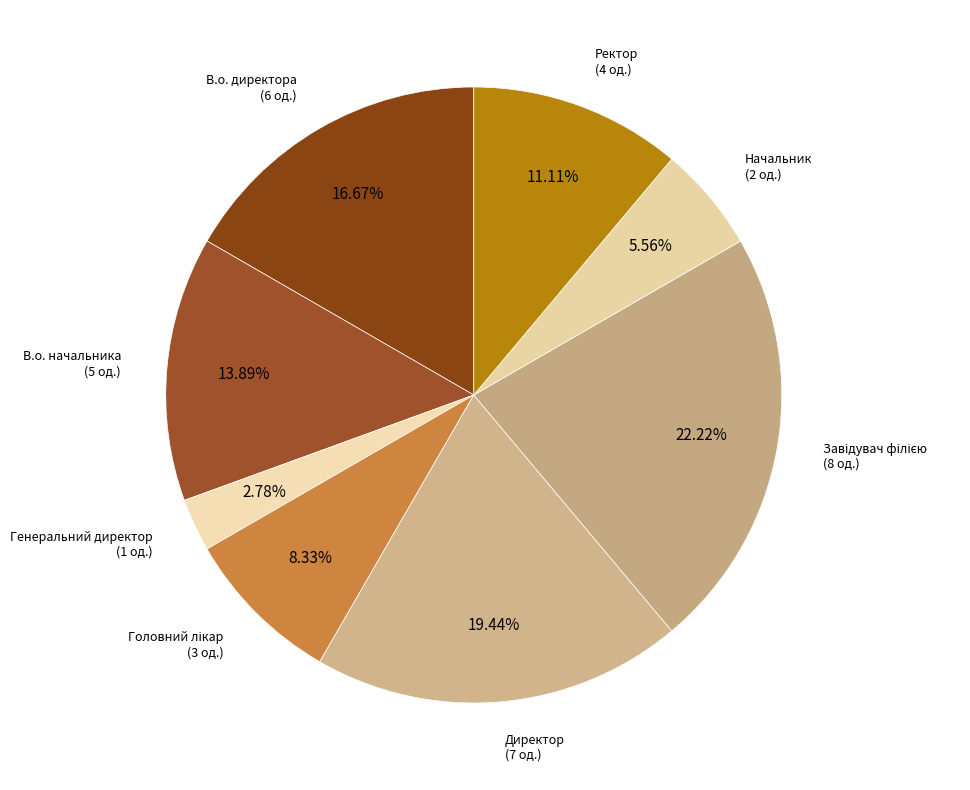

How many slices are in this pie chart?

8